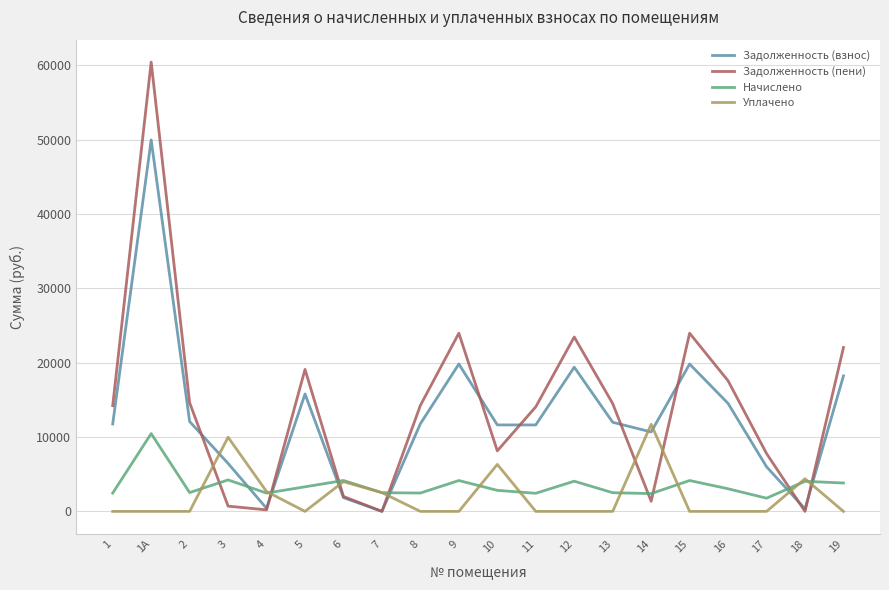

What is the maximum value shown in the chart?

60425.0